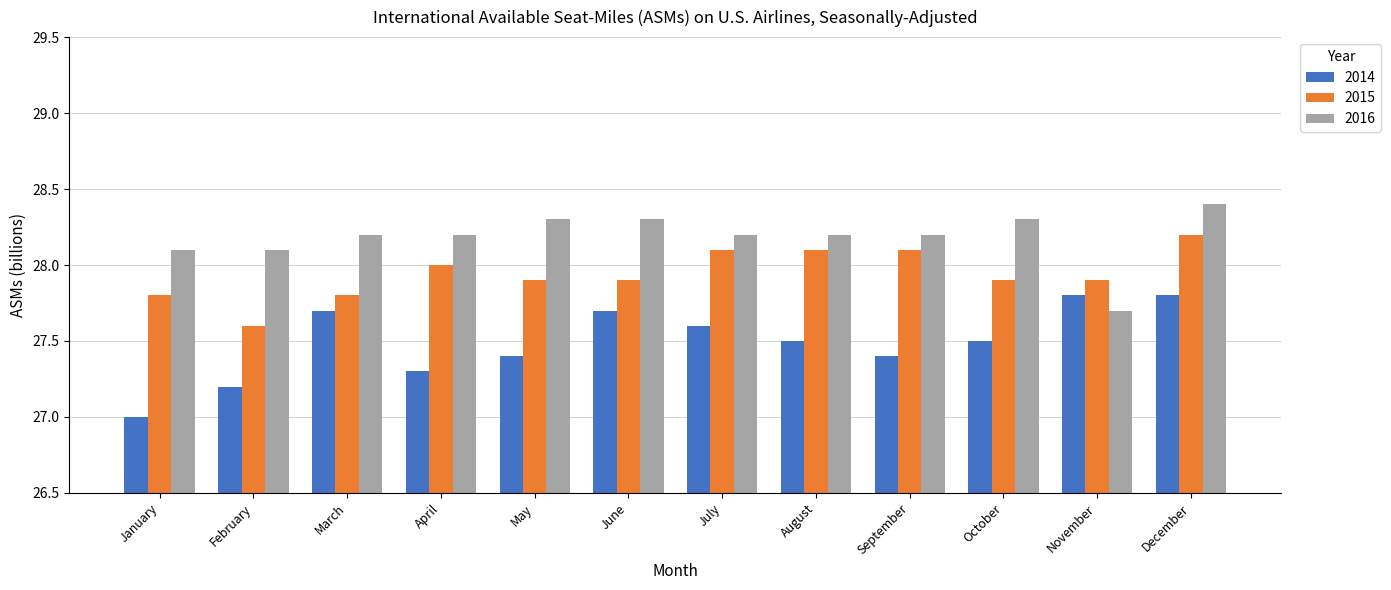

Which series has the widest spread of values?

2014